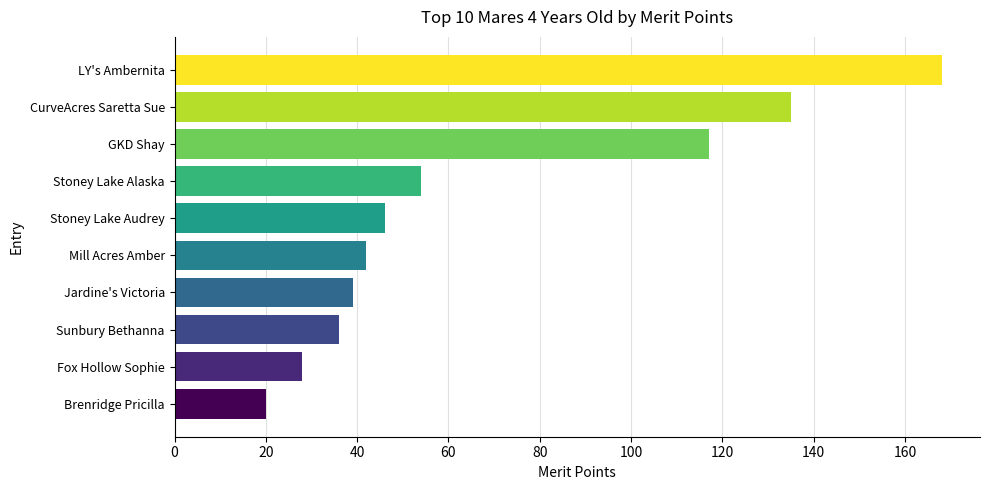

True or false: the data shows 46 at Stoney Lake Audrey.

True